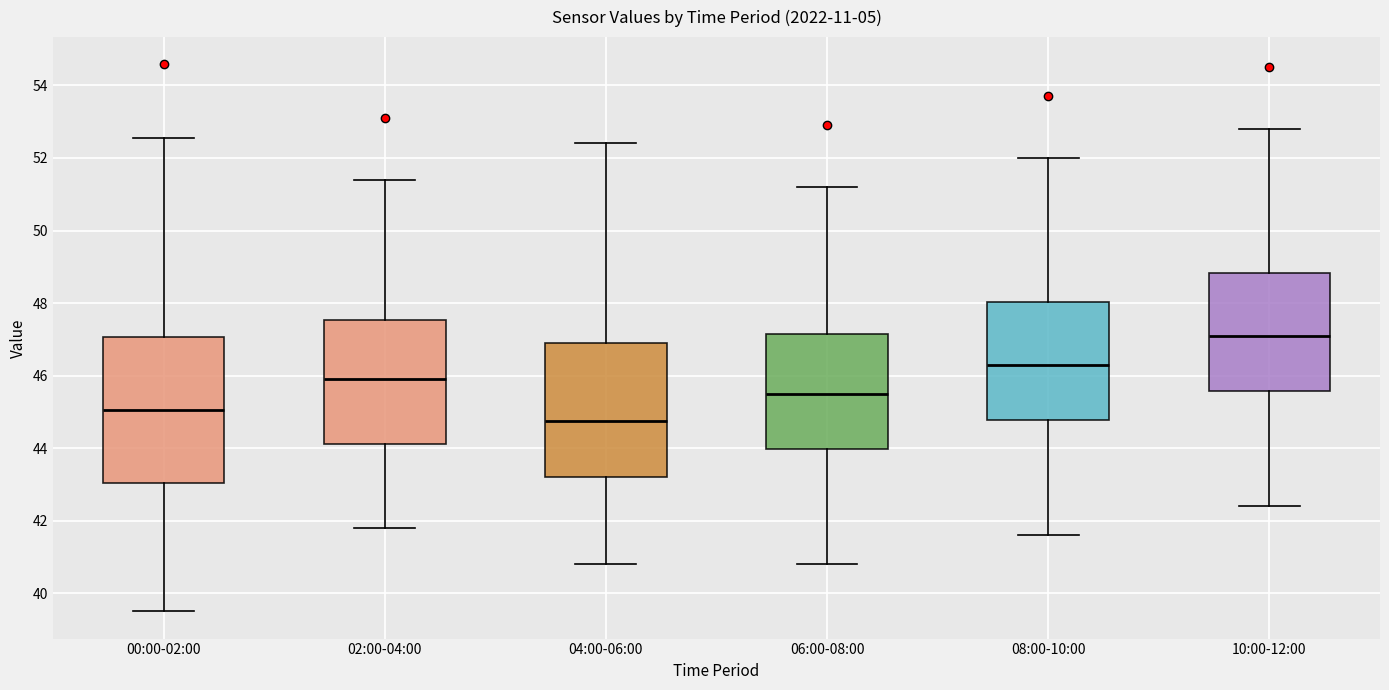

Where does the upper whisker of the box for 00:00-02:00 end on the y-axis? The values are not printed on the chart, so give them approximately, as read against the axis.

52.6